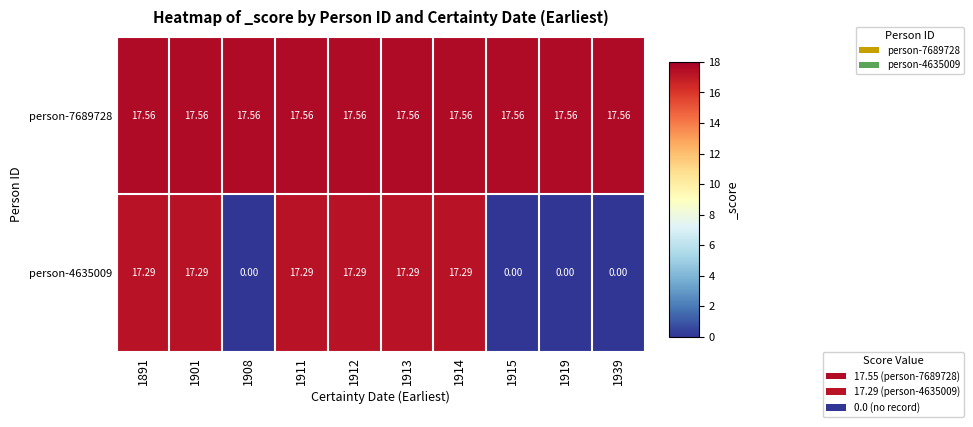

Is the value of person-7689728 at 1901 greater than the value of person-4635009 at 1915?

Yes